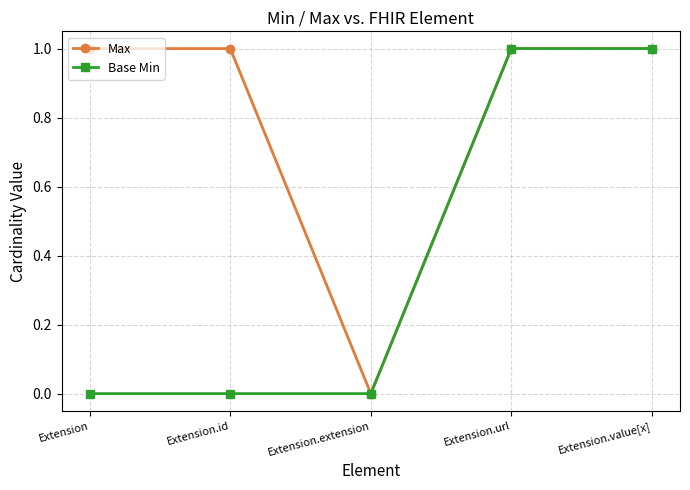

Is the value of Max at Extension greater than the value of Base Min at Extension.extension?

Yes